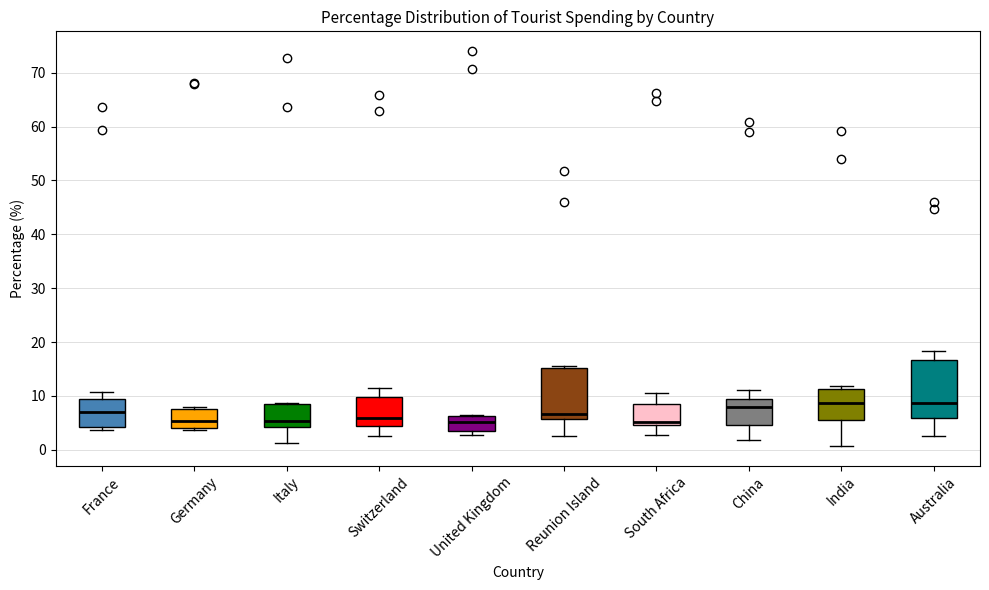

Reading left to right, transcribe this box plot: for each box, give where its median line is, the range the box spans, and where its two whiskers end, as read against the y-axis. The values are not printed on the chart, so give them approximately, as read against the axis.

France: median 7, box 4 to 9, whiskers 4 (just below the box's lower edge) to 11
Germany: median 5, box 4 to 8, whiskers 4 (just below the box's lower edge) to 8 (just above the box's upper edge)
Italy: median 5, box 4 to 9, whiskers 1 to 9
Switzerland: median 6, box 4 to 10, whiskers 3 to 12
United Kingdom: median 5, box 4 to 6, whiskers 3 to 6
Reunion Island: median 7, box 6 to 15, whiskers 3 to 16
South Africa: median 5 (just above the box's lower edge), box 5 to 9, whiskers 3 to 11
China: median 8, box 5 to 9, whiskers 2 to 11
India: median 9, box 6 to 11, whiskers 1 to 12
Australia: median 9, box 6 to 17, whiskers 3 to 18